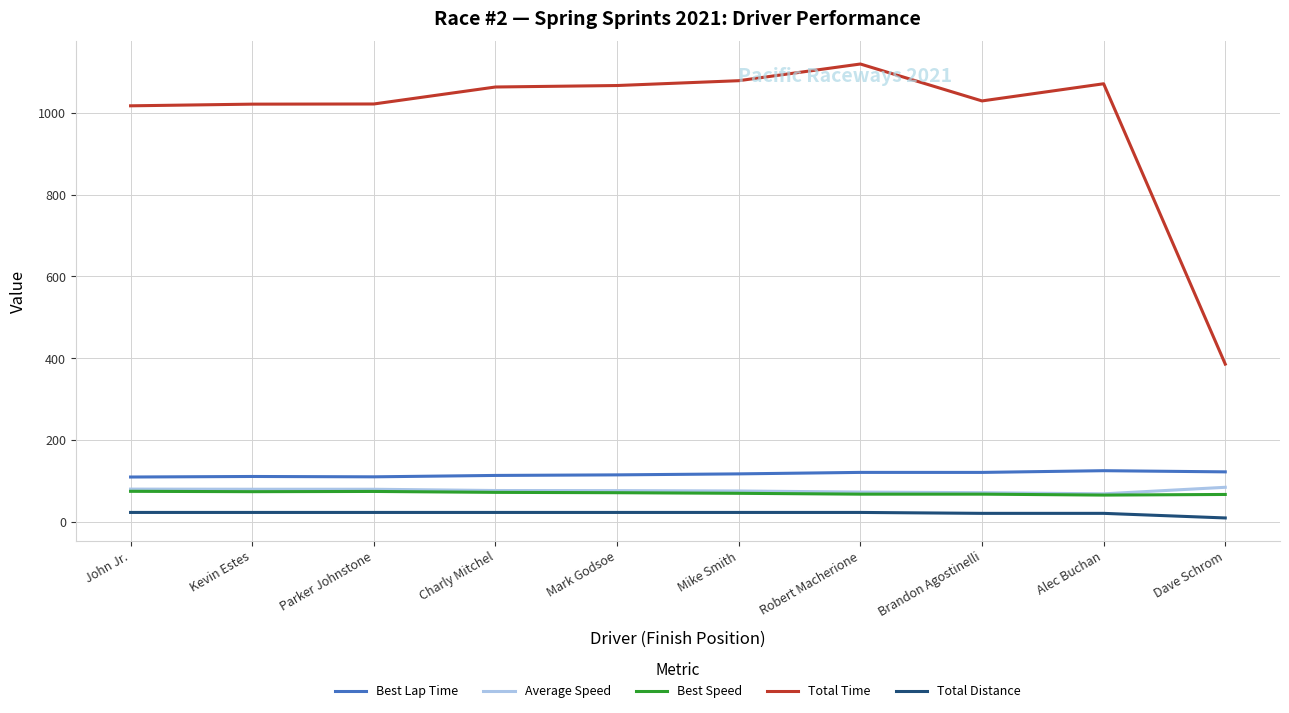

What is the minimum value for Total Distance?

9.0